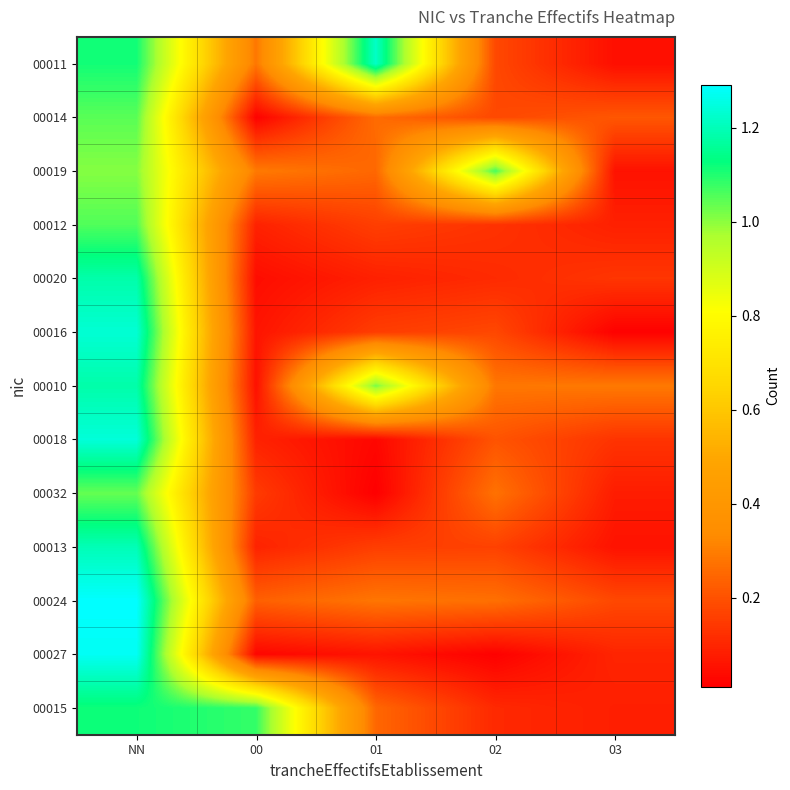

Reading left to right, transcribe all the data shown in this chart.

00011: NN=1.1	00=0.3	01=1.2	02=0.2	03=0.0
00014: NN=1.0	00=0.0	01=0.3	02=0.2	03=0.2
00019: NN=1.0	00=0.3	01=0.2	02=1.1	03=0.1
00012: NN=1.1	00=0.1	01=0.2	02=0.1	03=0.1
00020: NN=1.2	00=0.0	01=0.1	02=0.1	03=0.1
00016: NN=1.2	00=0.1	01=0.2	02=0.2	03=0.0
00010: NN=1.2	00=0.1	01=1.0	02=0.3	03=0.3
00018: NN=1.2	00=0.1	01=0.0	02=0.2	03=0.1
00032: NN=1.0	00=0.1	01=0.0	02=0.3	03=0.1
00013: NN=1.2	00=0.1	01=0.2	02=0.2	03=0.1
00024: NN=1.3	00=0.2	01=0.3	02=0.3	03=0.2
00027: NN=1.3	00=0.0	01=0.1	02=0.0	03=0.1
00015: NN=1.1	00=1.1	01=0.2	02=0.1	03=0.1